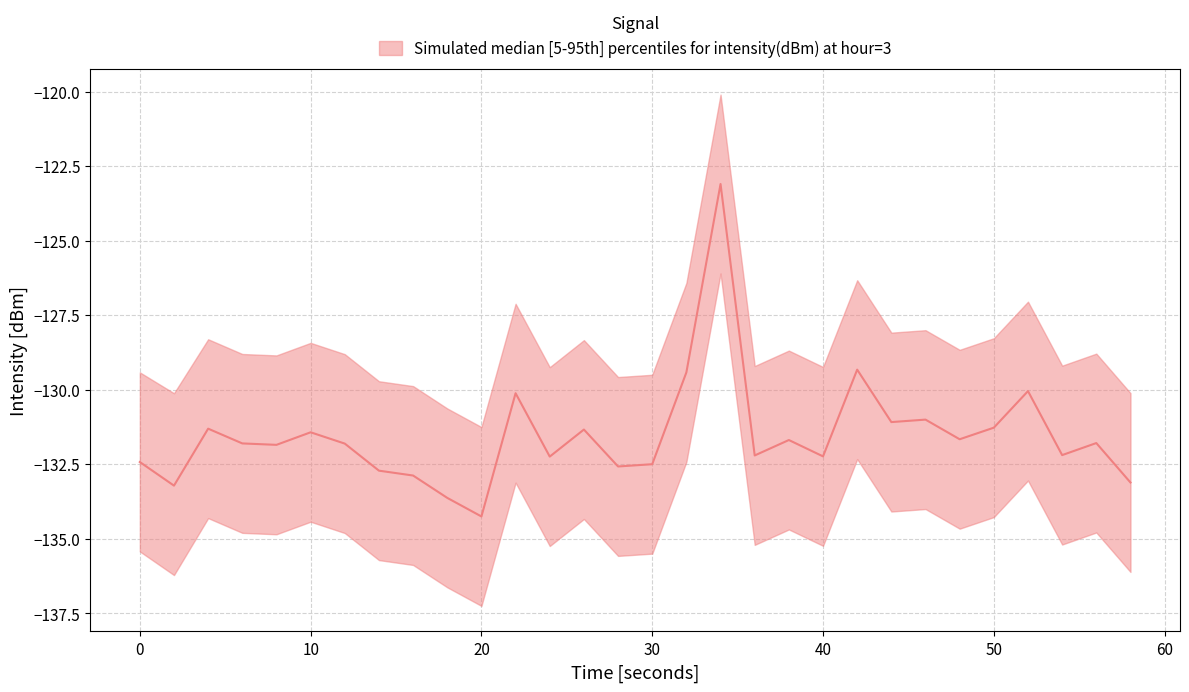

What is the difference between the lower values at 18 and 20?

0.6